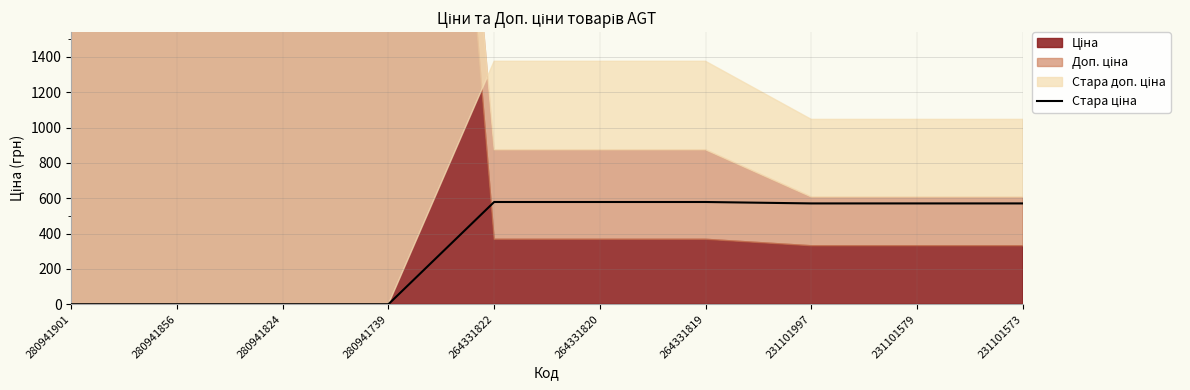

What is the value of the 10th point from the left?

570.7